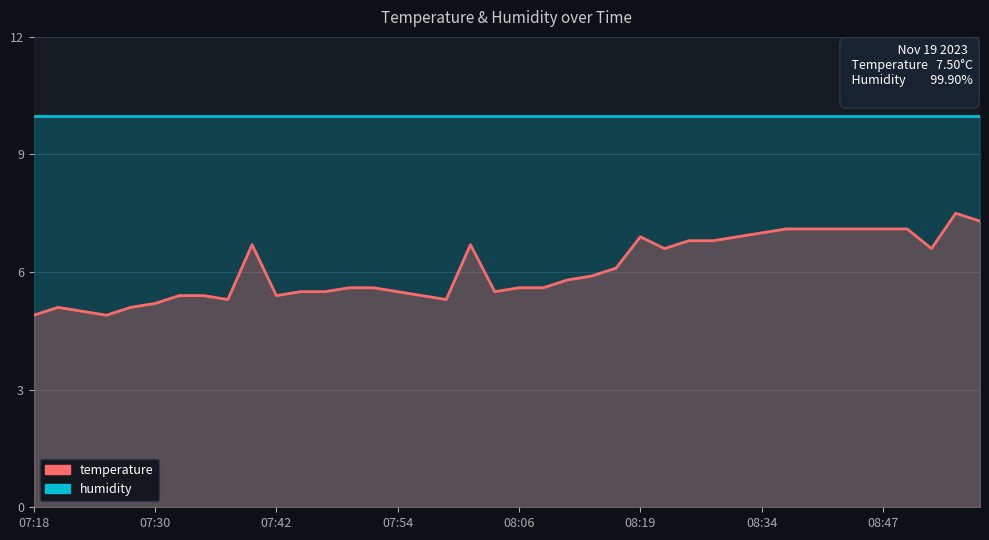

Between 07:30 and 07:54, which is larger?

07:54